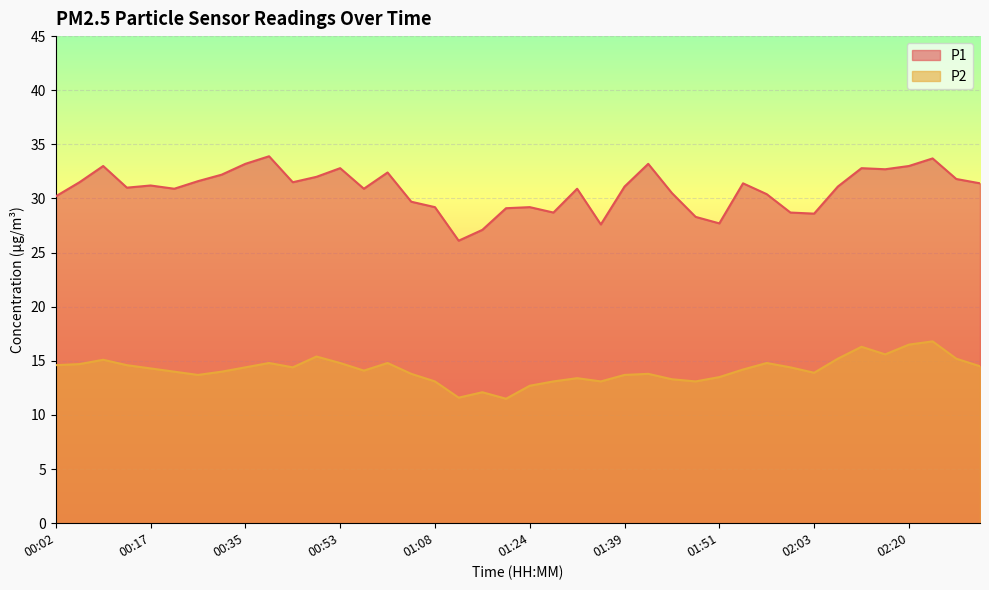

At how many categories does at least one series exceed 18?

40